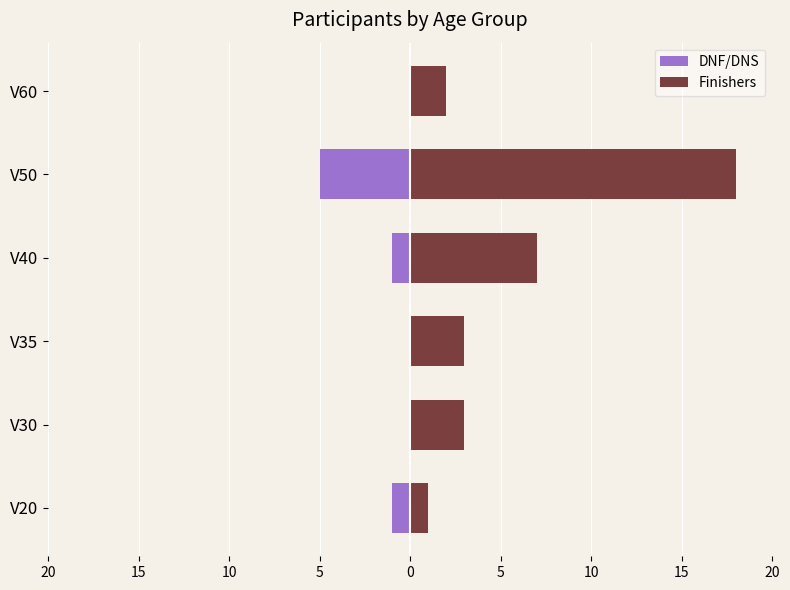

Rank the series at 15 from highest to lowest value.

Finishers, DNF/DNS